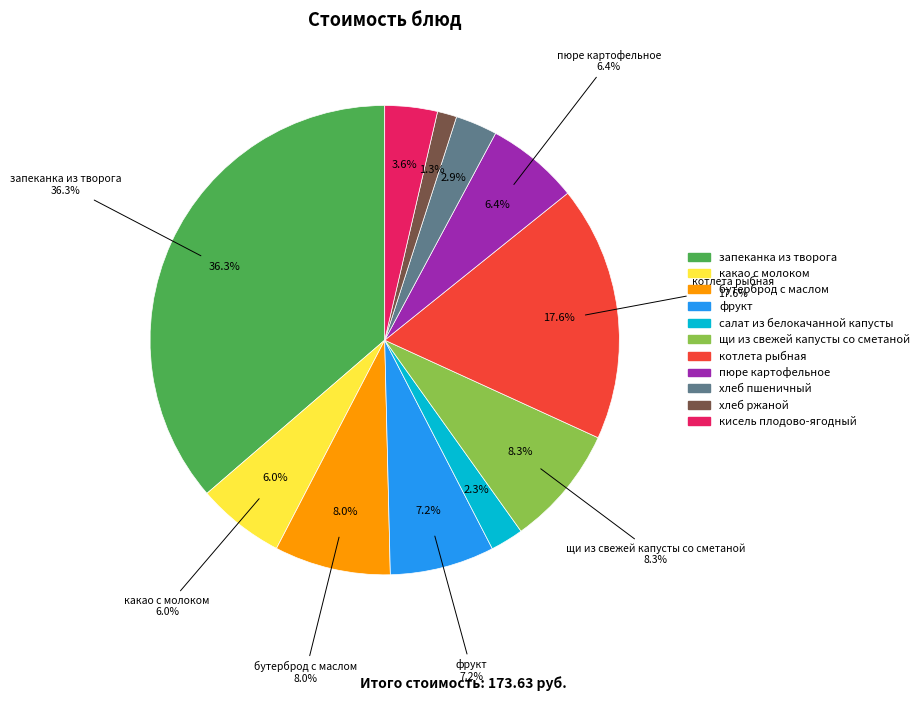

The щи из свежей капусты со сметаной slice represents 8% of the pie. True or false?

True